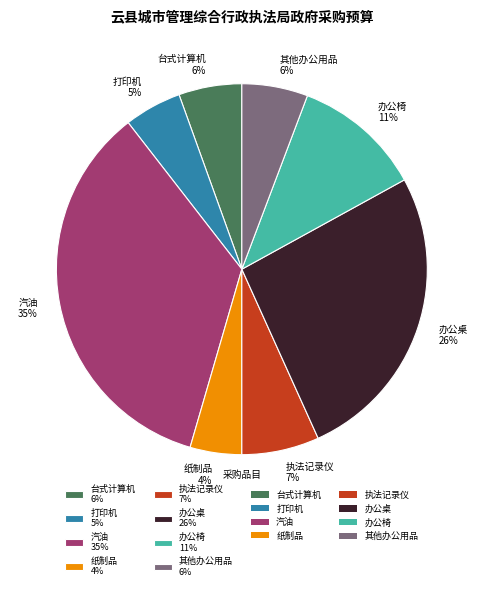

The 汽油 slice represents 45% of the pie. True or false?

False